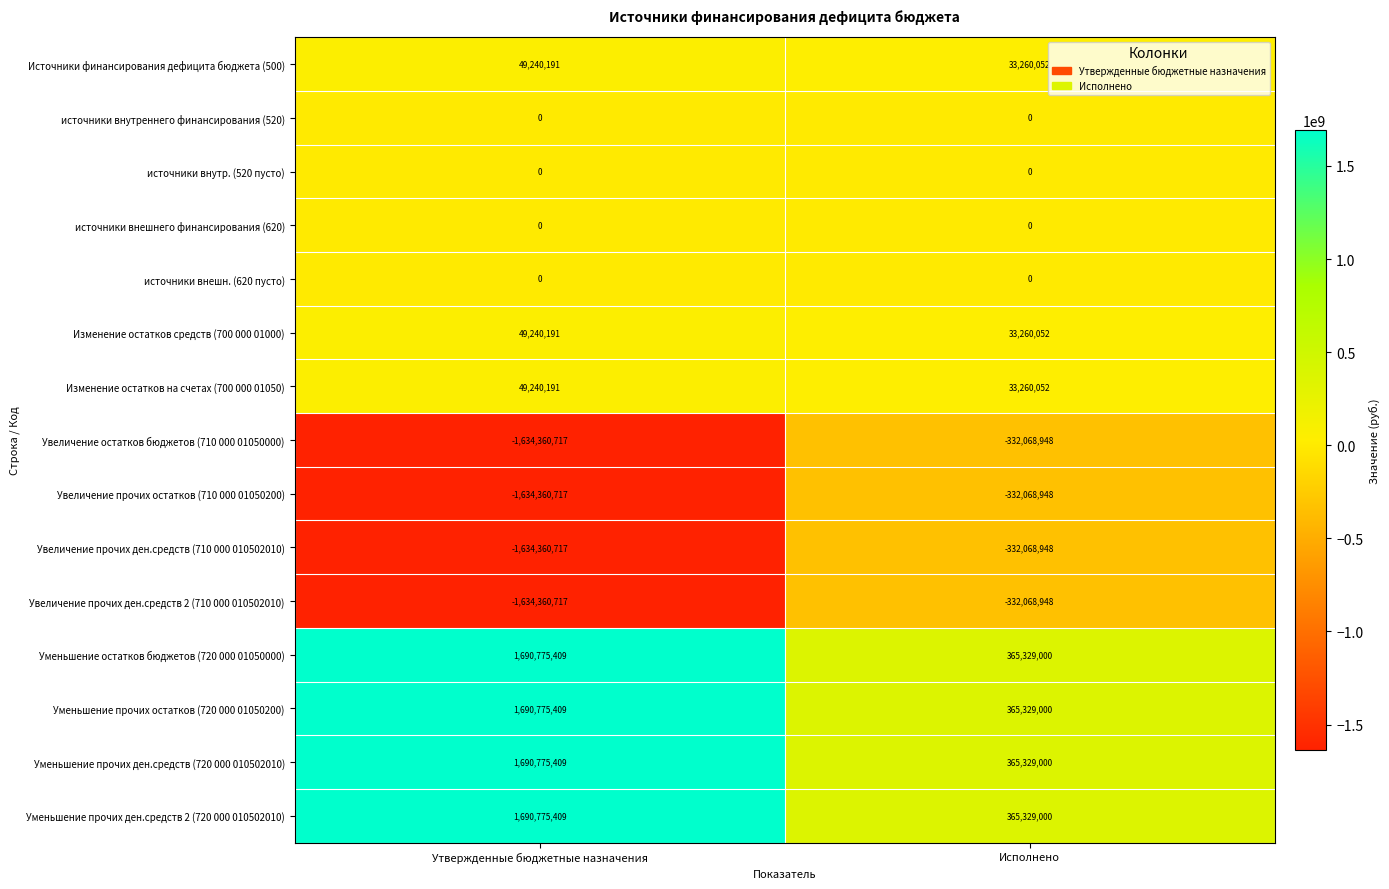

Reading right to left, list all the values displayed in this chart.

Источники финансирования дефицита бюджета (500): 33260052	49240191
источники внутреннего финансирования (520): 0	0
источники внутр. (520 пусто): 0	0
источники внешнего финансирования (620): 0	0
источники внешн. (620 пусто): 0	0
Изменение остатков средств (700 000 01000): 33260052	49240191
Изменение остатков на счетах (700 000 01050): 33260052	49240191
Увеличение остатков бюджетов (710 000 01050000): -332068948	-1634360717
Увеличение прочих остатков (710 000 01050200): -332068948	-1634360717
Увеличение прочих ден.средств (710 000 010502010): -332068948	-1634360717
Увеличение прочих ден.средств 2 (710 000 010502010): -332068948	-1634360717
Уменьшение остатков бюджетов (720 000 01050000): 365329000	1690775409
Уменьшение прочих остатков (720 000 01050200): 365329000	1690775409
Уменьшение прочих ден.средств (720 000 010502010): 365329000	1690775409
Уменьшение прочих ден.средств 2 (720 000 010502010): 365329000	1690775409